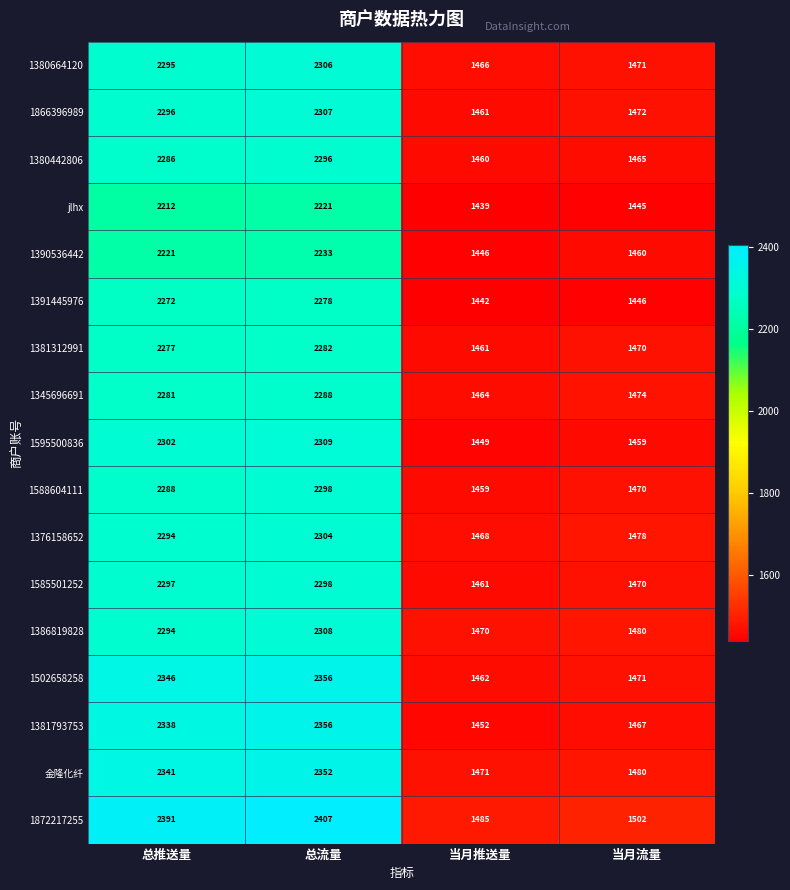

The 1391445976 series shows 2272 at 总推送量. True or false?

True